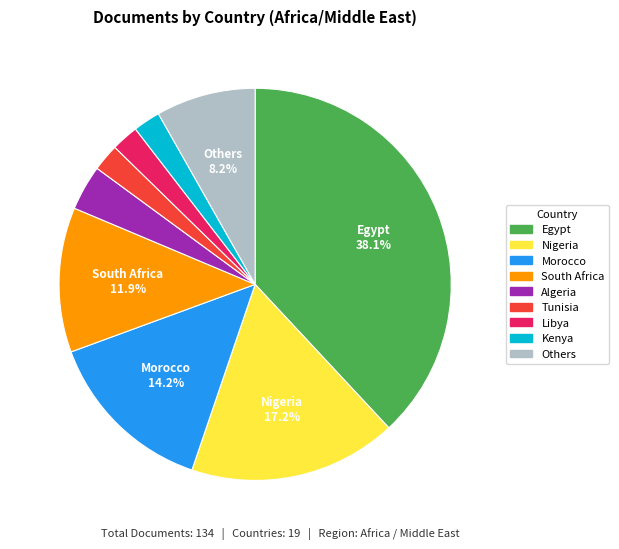

Is there any slice that represents more than half of the pie?

No